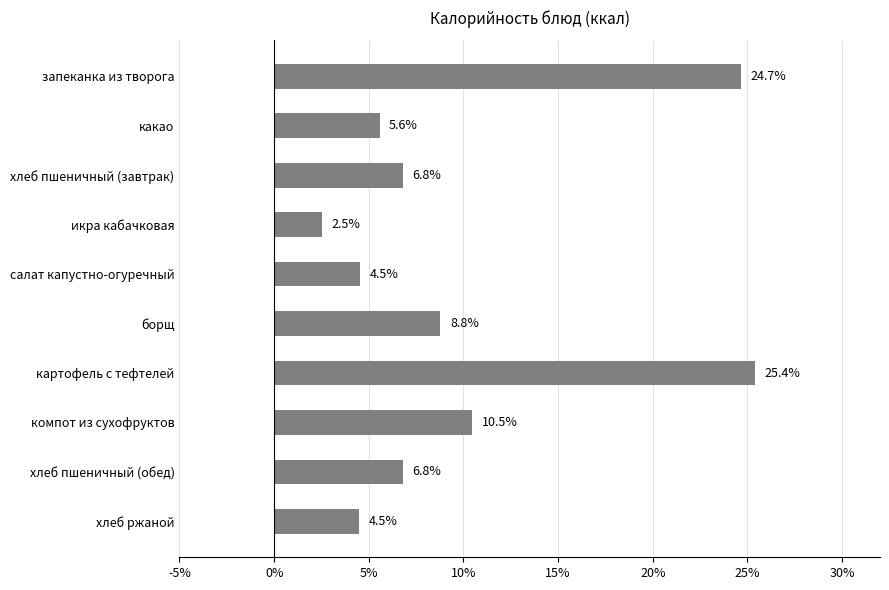

Reading top to bottom, what are all the values shown in this chart?

запеканка из творога=24.7	какао=5.6	хлеб пшеничный (завтрак)=6.8	икра кабачковая=2.5	салат капустно-огуречный=4.5	борщ=8.8	картофель с тефтелей=25.4	компот из сухофруктов=10.5	хлеб пшеничный (обед)=6.8	хлеб ржаной=4.5